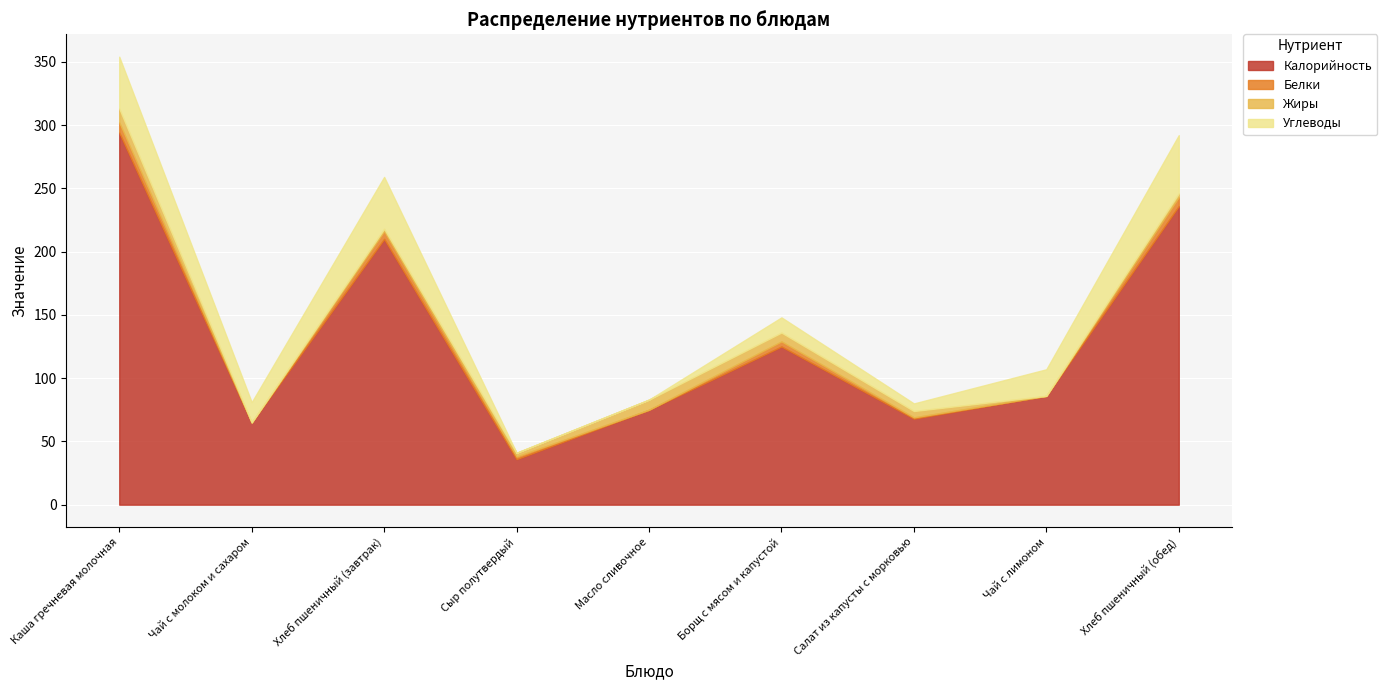

In Белки, how many points are lower than both neighbors (excluding endpoints)?

3